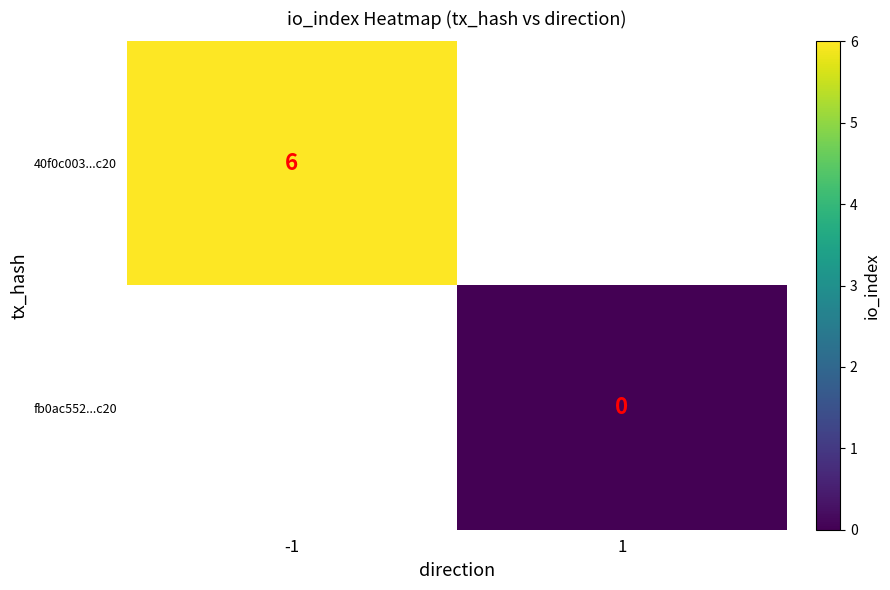

How many categories are shown in the chart?

2